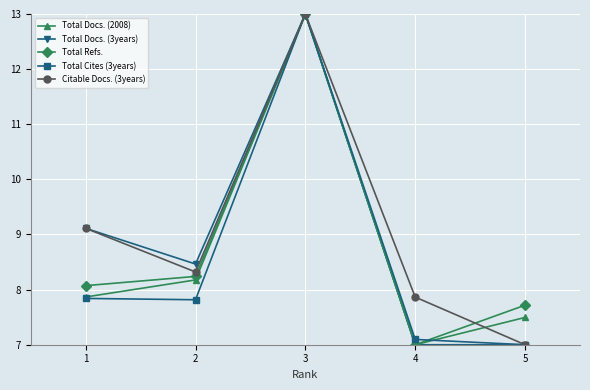

What is the minimum value shown in the chart?

7.0